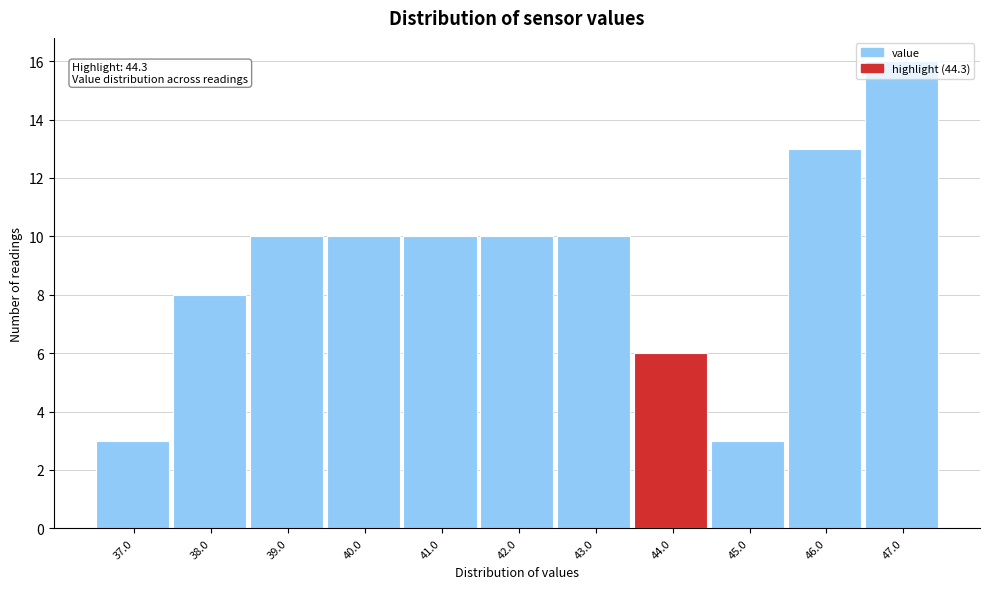

What is the maximum value shown in the chart?

16